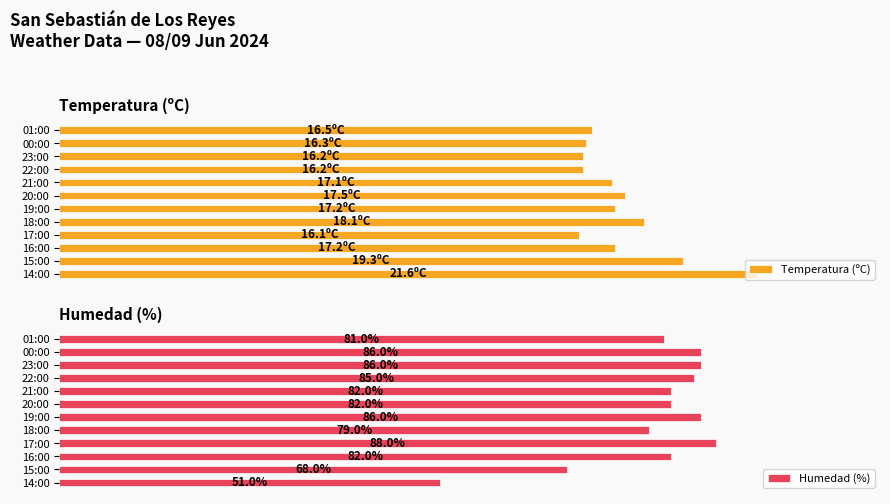

Where is Humedad (%) nearest to the value 69?

15:00